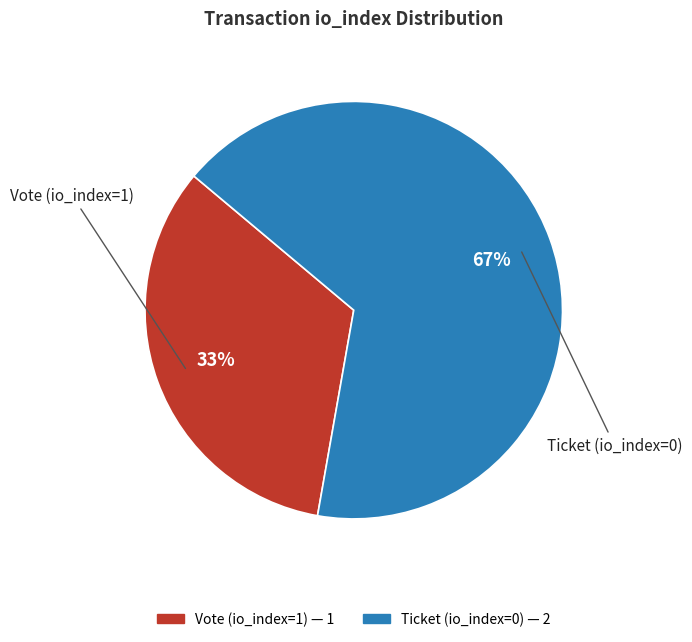

Do Ticket (io_index=0) and Vote (io_index=1) together represent more than half of the pie?

Yes